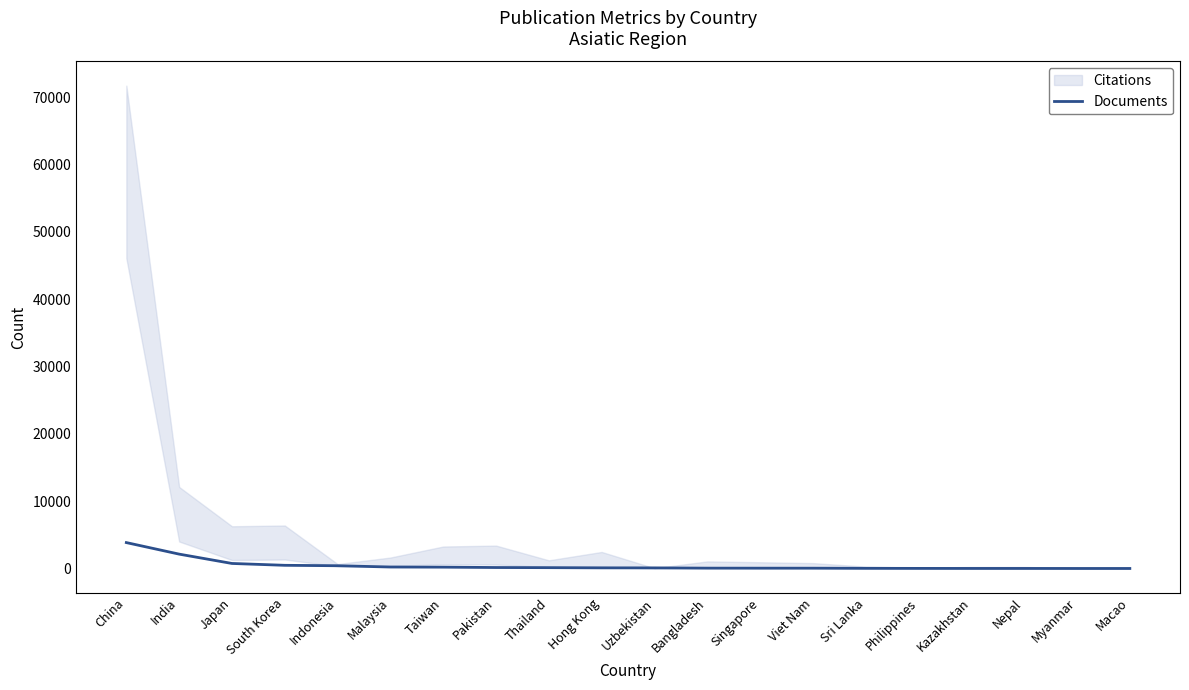

Reading right to left, list all the values displayed in this chart.

6	6	11	11	17	27	47	50	54	93	98	127	147	202	222	412	475	750	2136	3849